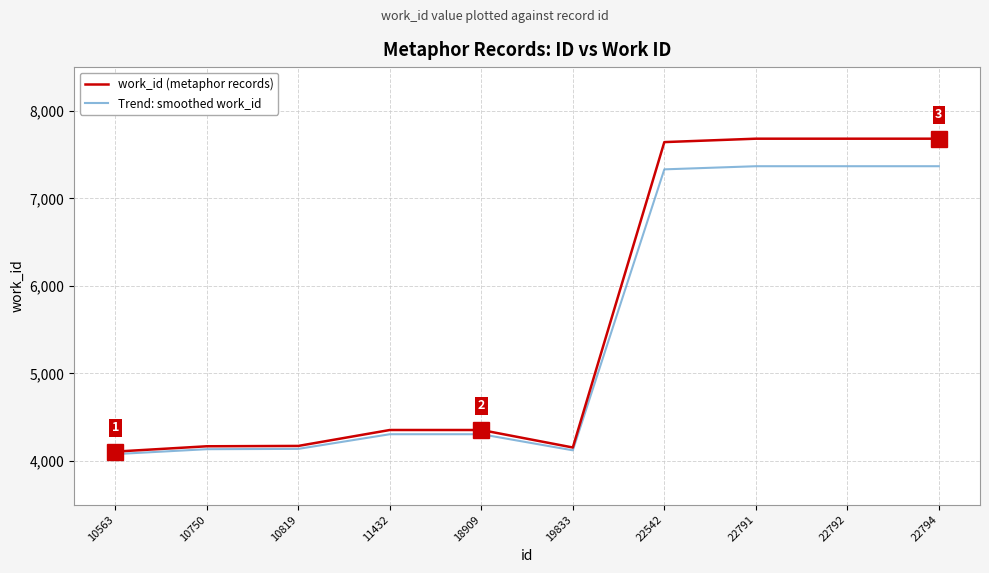

What is the difference between the Trend: smoothed work_id values at 10750 and 22791?

3233.8